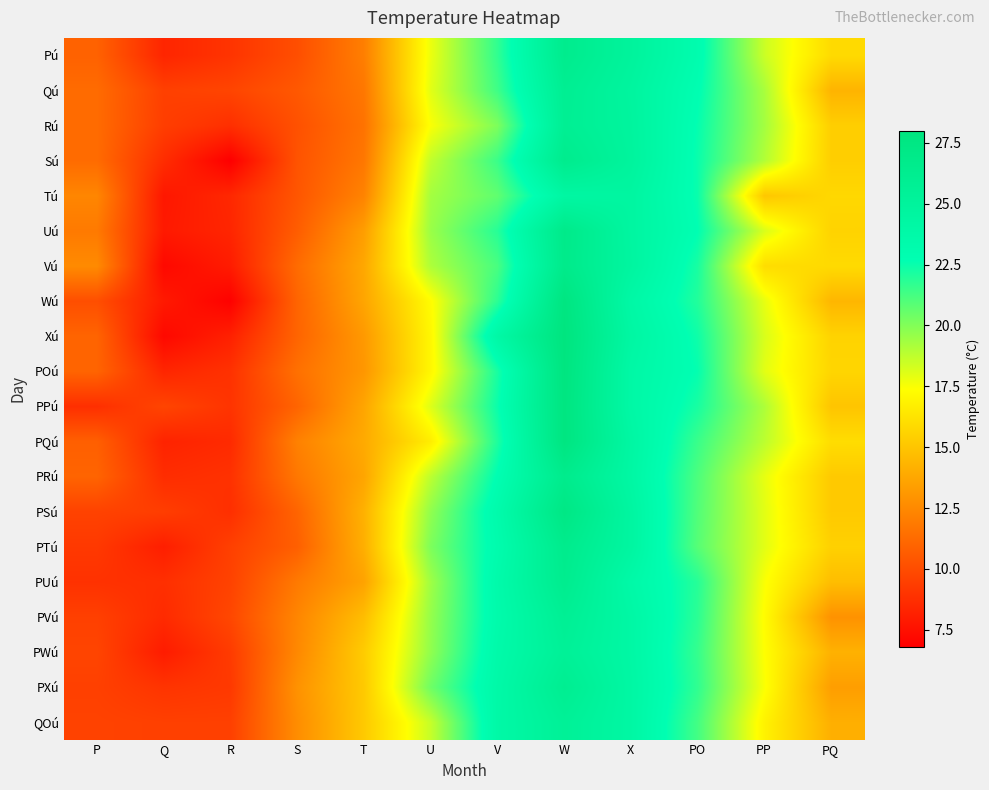

Reading left to right, transcribe all the data shown in this chart.

Pú: P=10.9	Q=8.4	R=9.0	S=10.1	T=12.1	U=17.8	V=21.7	W=26.5	X=25.0	PO=23.1	PP=18.5	PQ=15.9
Qú: P=11.3	Q=9.5	R=9.7	S=10.5	T=11.8	U=18.0	V=21.4	W=26.0	X=24.7	PO=22.8	PP=19.2	PQ=14.3
Rú: P=11.3	Q=9.4	R=8.8	S=10.2	T=11.6	U=17.5	V=20.1	W=25.9	X=24.8	PO=22.6	PP=19.3	PQ=15.4
Sú: P=11.3	Q=8.7	R=6.8	S=10.3	T=11.8	U=18.7	V=21.5	W=26.5	X=24.9	PO=22.5	PP=19.0	PQ=15.4
Tú: P=12.4	Q=7.8	R=8.5	S=10.4	T=12.3	U=19.3	V=20.7	W=24.3	X=24.5	PO=22.5	PP=15.1	PQ=15.8
Uú: P=11.9	Q=7.9	R=8.4	S=10.7	T=13.4	U=19.5	V=21.9	W=26.9	X=24.5	PO=22.7	PP=18.2	PQ=15.6
Vú: P=12.6	Q=7.2	R=8.0	S=11.3	T=13.8	U=19.1	V=21.2	W=26.8	X=24.6	PO=22.2	PP=16.0	PQ=15.9
Wú: P=10.1	Q=7.9	R=6.9	S=11.0	T=13.7	U=17.3	V=21.8	W=27.8	X=24.0	PO=22.0	PP=17.9	PQ=14.4
Xú: P=11.0	Q=7.2	R=8.2	S=11.0	T=13.2	U=17.1	V=24.0	W=28.0	X=24.3	PO=22.4	PP=18.2	PQ=15.6
POú: P=11.0	Q=8.4	R=8.9	S=11.5	T=13.1	U=17.1	V=22.2	W=27.9	X=24.0	PO=22.6	PP=18.0	PQ=15.7
PPú: P=8.8	Q=9.7	R=9.0	S=11.0	T=13.7	U=18.1	V=22.5	W=27.8	X=24.0	PO=22.2	PP=19.1	PQ=15.0
PQú: P=10.8	Q=8.3	R=8.6	S=12.2	T=13.9	U=16.7	V=22.1	W=27.8	X=24.3	PO=21.5	PP=18.8	PQ=16.0
PRú: P=11.0	Q=8.7	R=8.9	S=11.8	T=13.7	U=18.8	V=22.8	W=26.6	X=24.2	PO=21.1	PP=17.9	PQ=15.2
PSú: P=9.6	Q=9.4	R=8.8	S=11.0	T=14.2	U=19.7	V=23.4	W=27.4	X=24.5	PO=21.0	PP=18.0	PQ=15.2
PTú: P=9.2	Q=8.1	R=9.5	S=10.8	T=14.1	U=20.1	V=23.2	W=26.6	X=24.5	PO=20.9	PP=18.0	PQ=15.5
PUú: P=8.9	Q=8.8	R=9.6	S=11.9	T=13.6	U=19.4	V=23.5	W=26.4	X=23.8	PO=21.9	PP=17.5	PQ=14.7
PVú: P=9.5	Q=8.6	R=9.8	S=12.4	T=14.7	U=19.6	V=23.4	W=25.8	X=24.1	PO=21.8	PP=17.3	PQ=12.9
PWú: P=9.7	Q=8.0	R=9.3	S=12.5	T=15.3	U=19.7	V=23.6	W=25.5	X=24.1	PO=21.6	PP=17.4	PQ=14.2
PXú: P=9.5	Q=9.0	R=9.2	S=12.9	T=15.2	U=20.4	V=23.8	W=26.1	X=24.2	PO=21.7	PP=17.5	PQ=13.4
QOú: P=9.6	Q=9.5	R=9.5	S=12.7	T=15.2	U=18.6	V=23.9	W=25.5	X=24.2	PO=21.3	PP=16.9	PQ=14.1